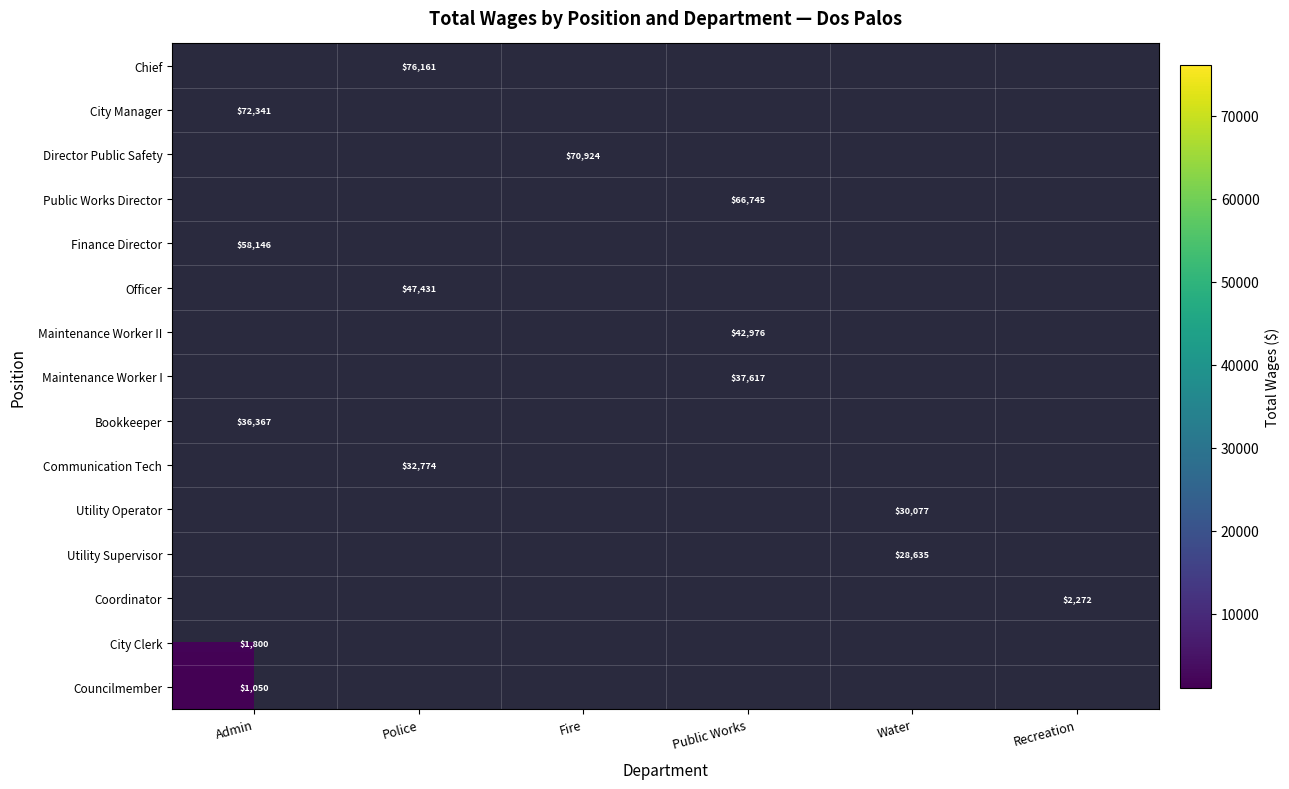

Is it true that Utility Supervisor equals 28635 at Water?

True